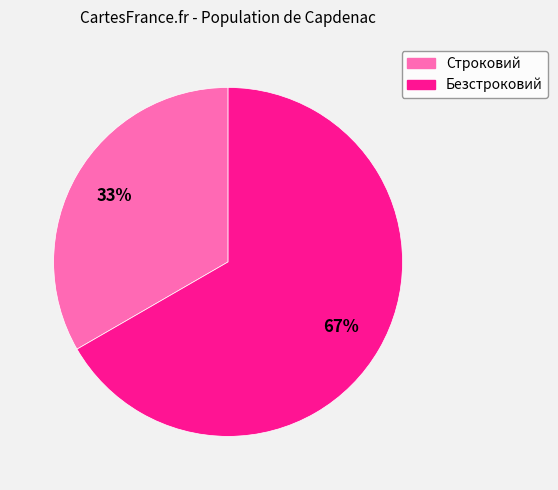

True or false: Строковий accounts for 41% of the total.

False